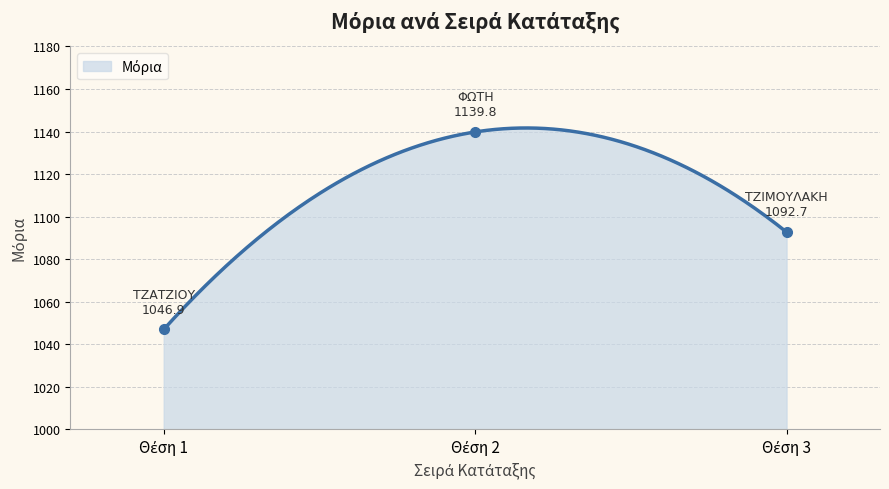

What is the smallest value displayed?

1046.9